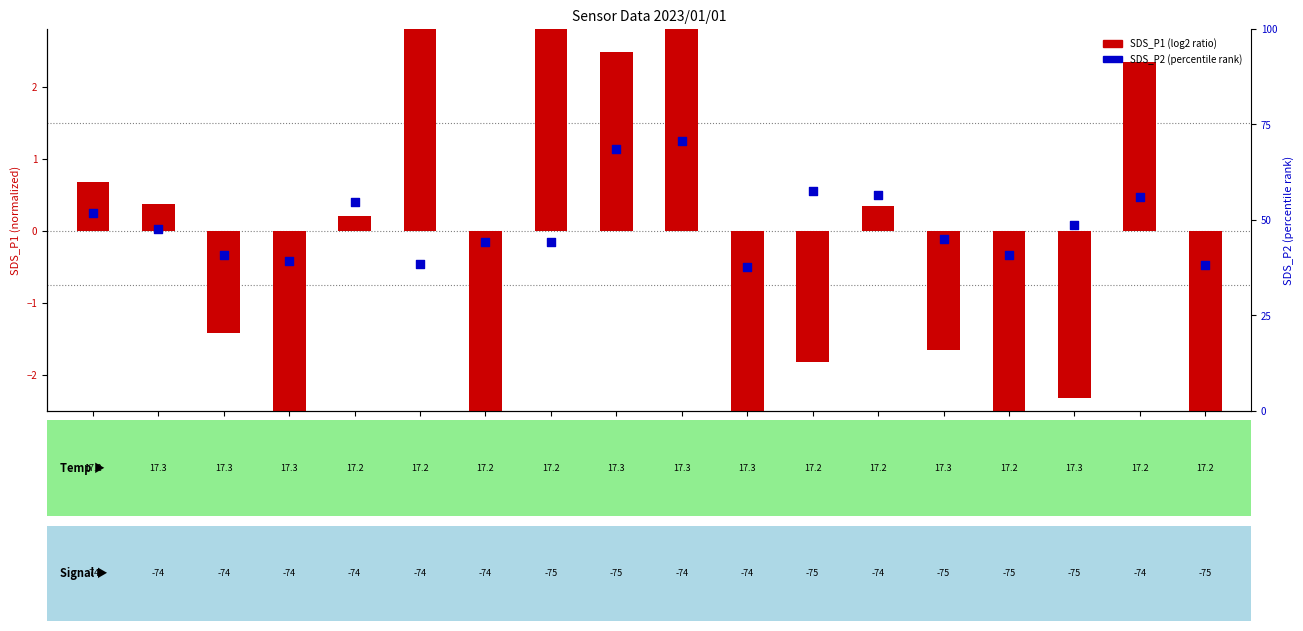

What are all the series names shown in the legend?

SDS_P1 (log2 ratio style), SDS_P2 (percentile)